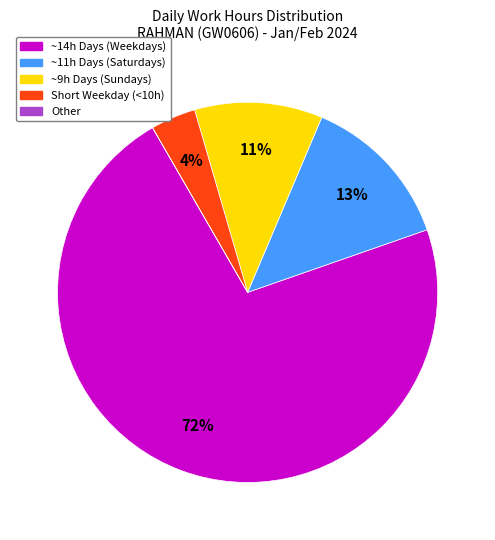

True or false: Short Weekday (<10h) accounts for 4% of the total.

True